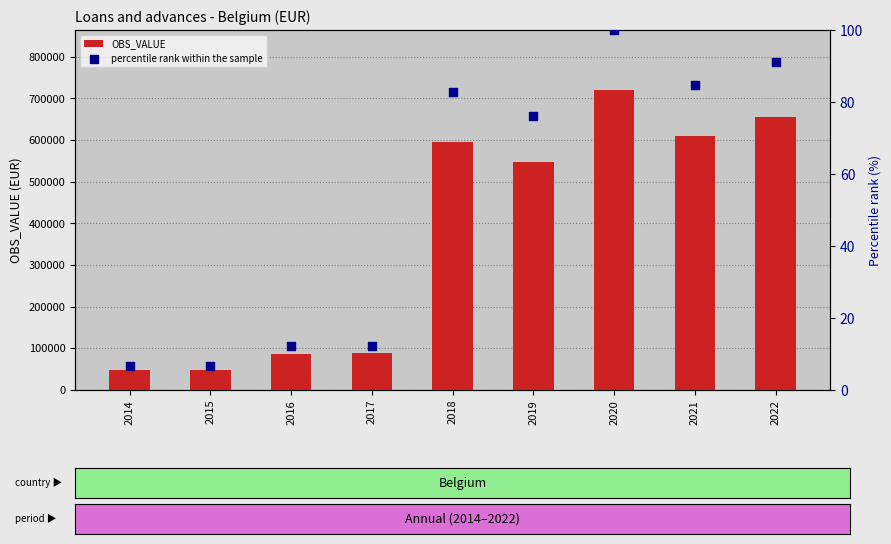

At how many categories does at least one series exceed 283143?

5